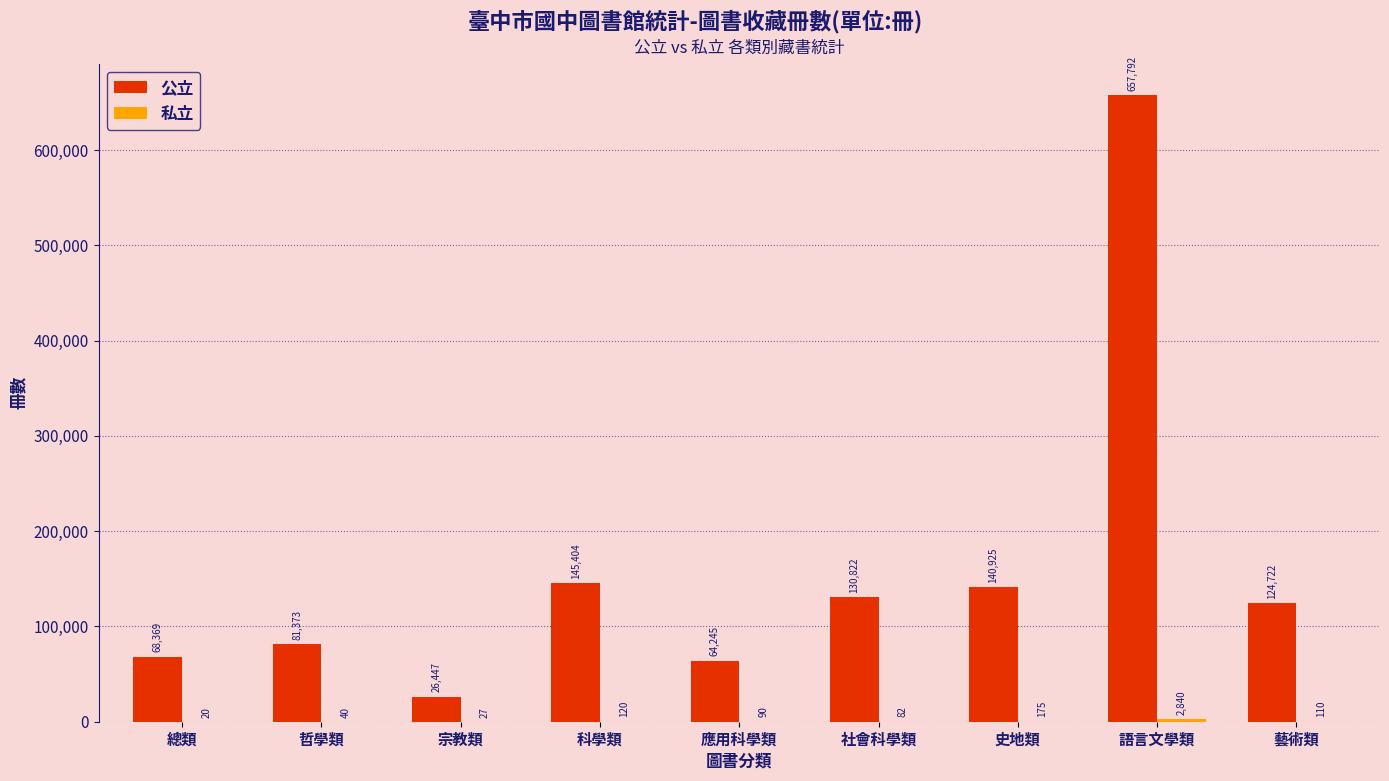

What is the sum of the 公立 values at 總類 and 語言文學類?

726161